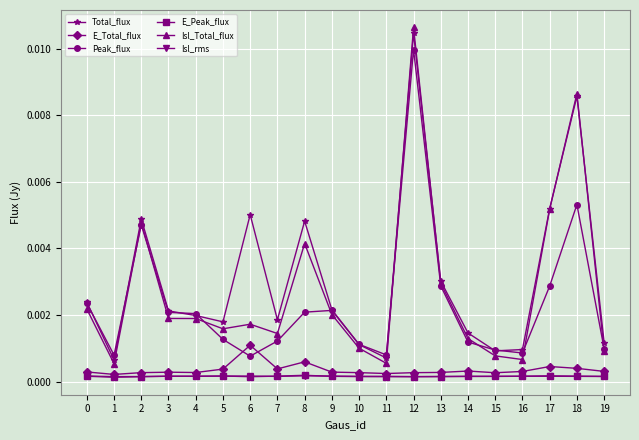

At which category does Isl_Total_flux reach its first local valley?

1